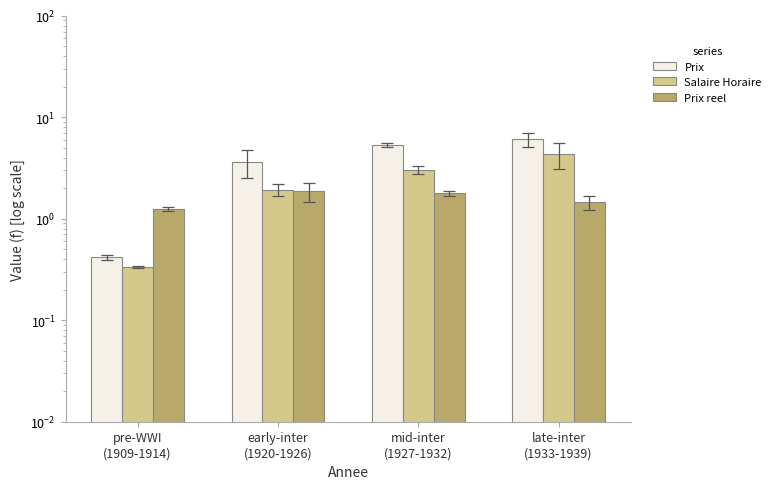

The Prix reel series shows 1.2 at pre-WWI
(1909-1914). True or false?

True